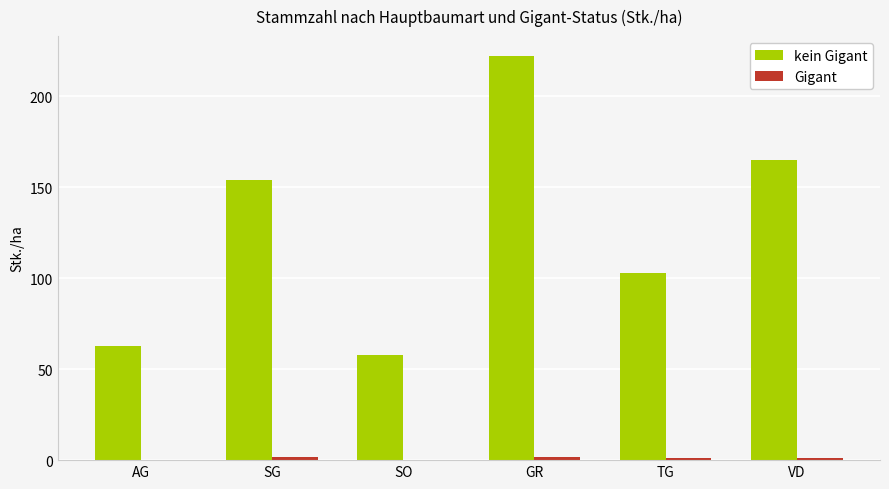

What is the greatest value displayed?

222